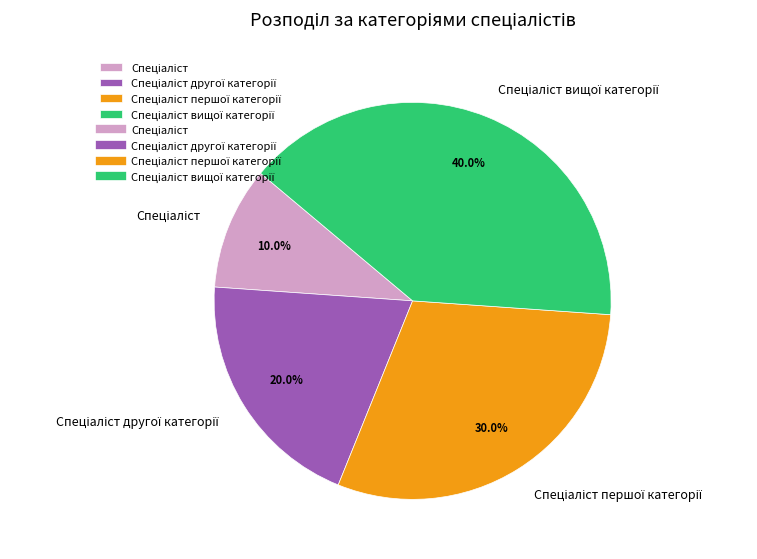

Is there any slice that represents more than half of the pie?

No